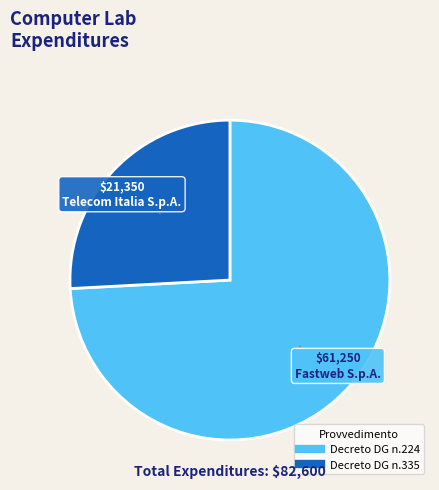

Count the number of slices in the pie.

2